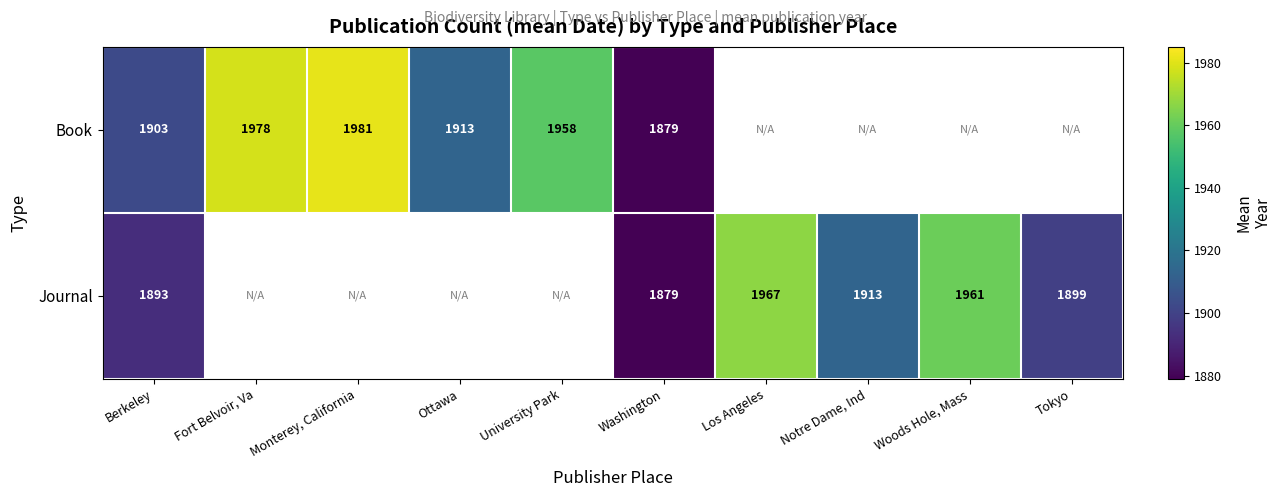

The Journal series shows 1167 at Los Angeles. True or false?

False